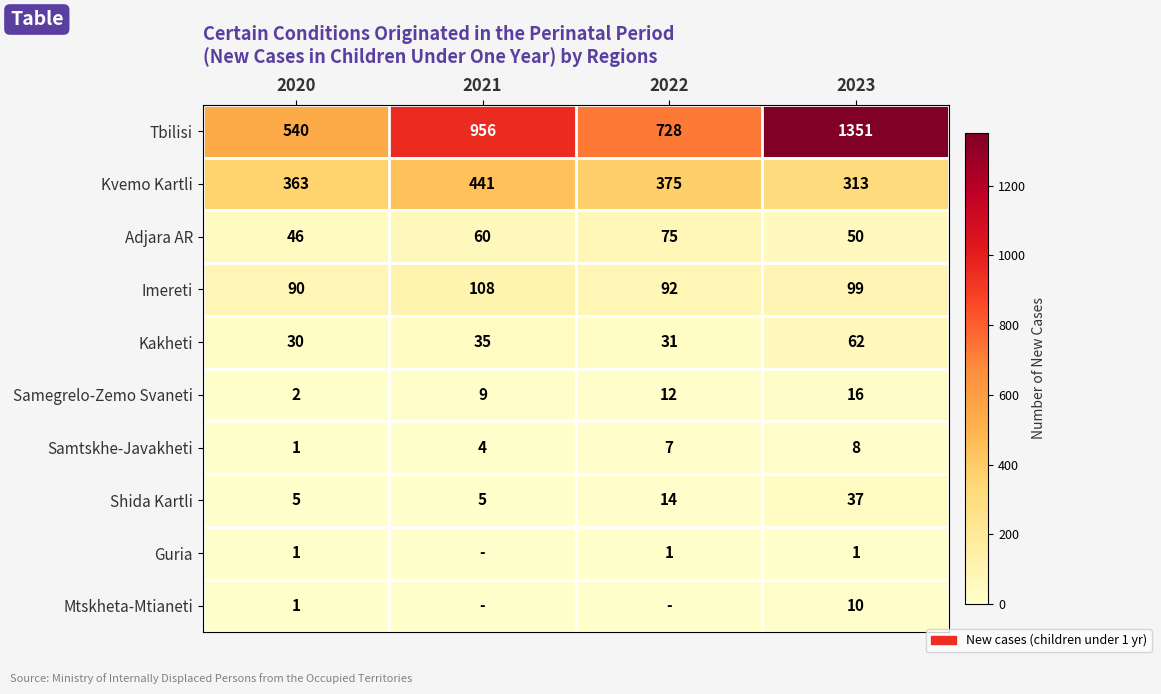

At which label does Adjara AR reach its peak?

2022